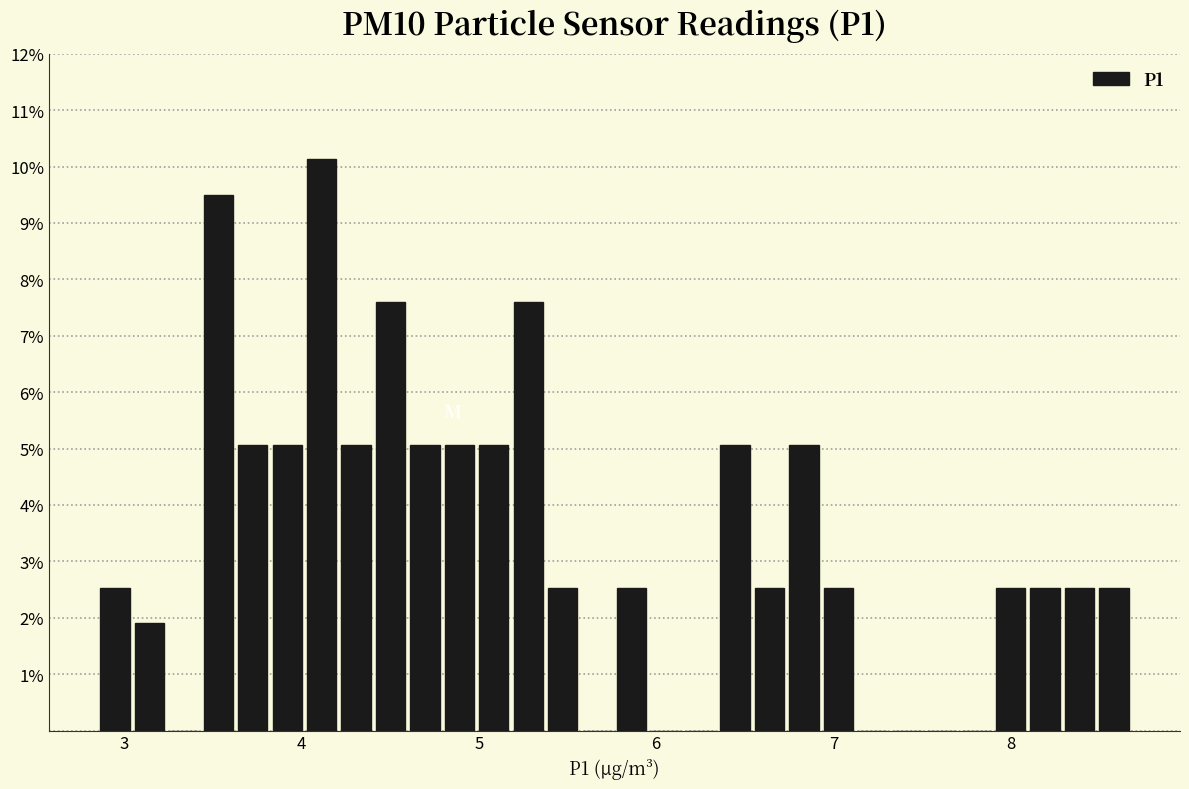

Read against the x-axis, roughly where is the centre of the tallest bar?

4.1